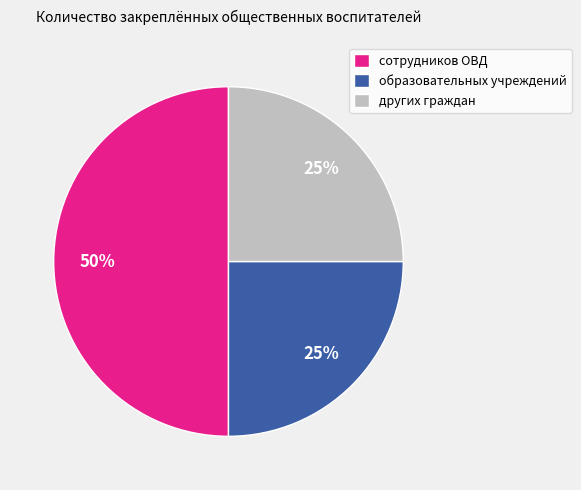

How many slices are in this pie chart?

3